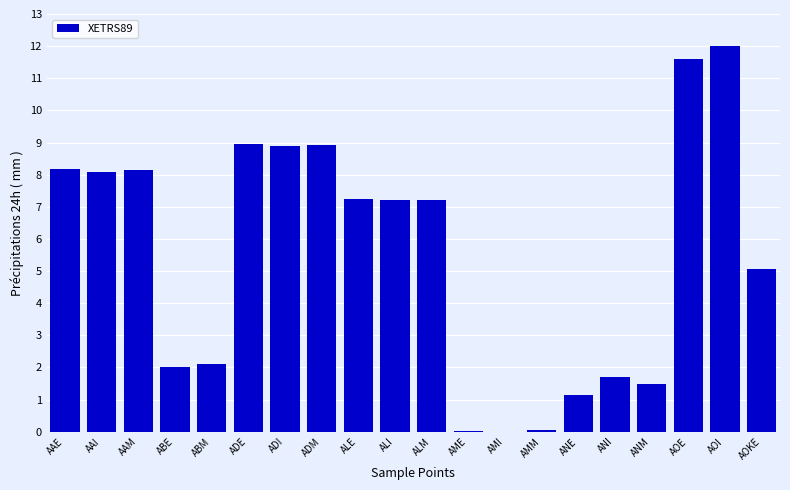

Between ABE and ANE, which is larger?

ABE